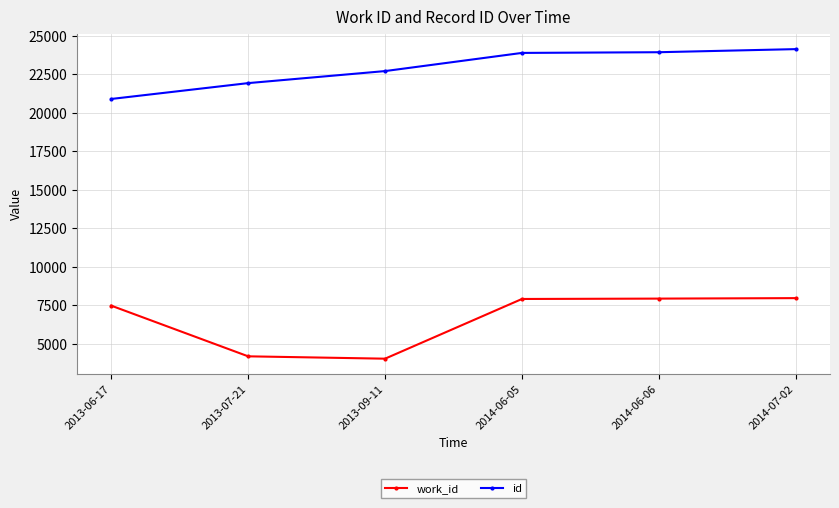

True or false: id has a value of 34475 at 2014-06-05.

False